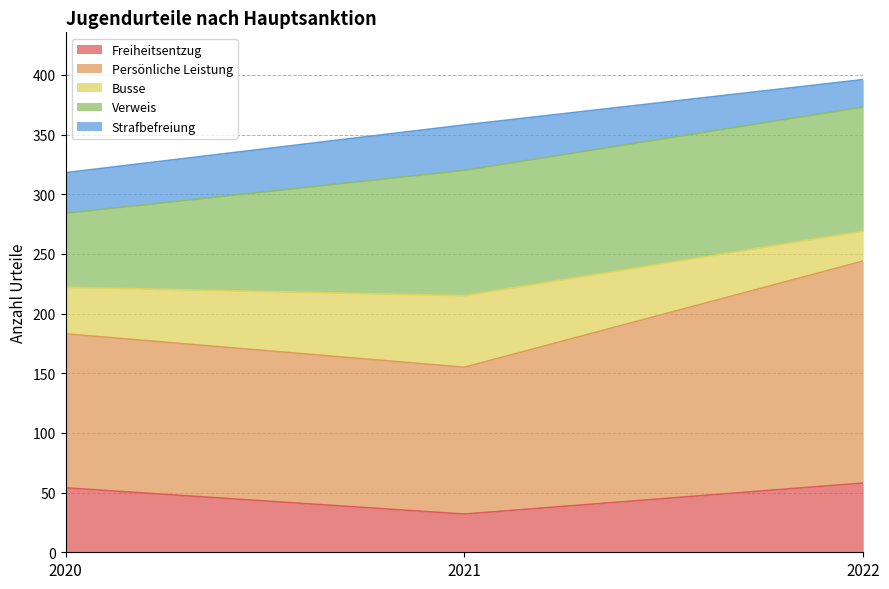

Which category has the lowest value across all series?

2021